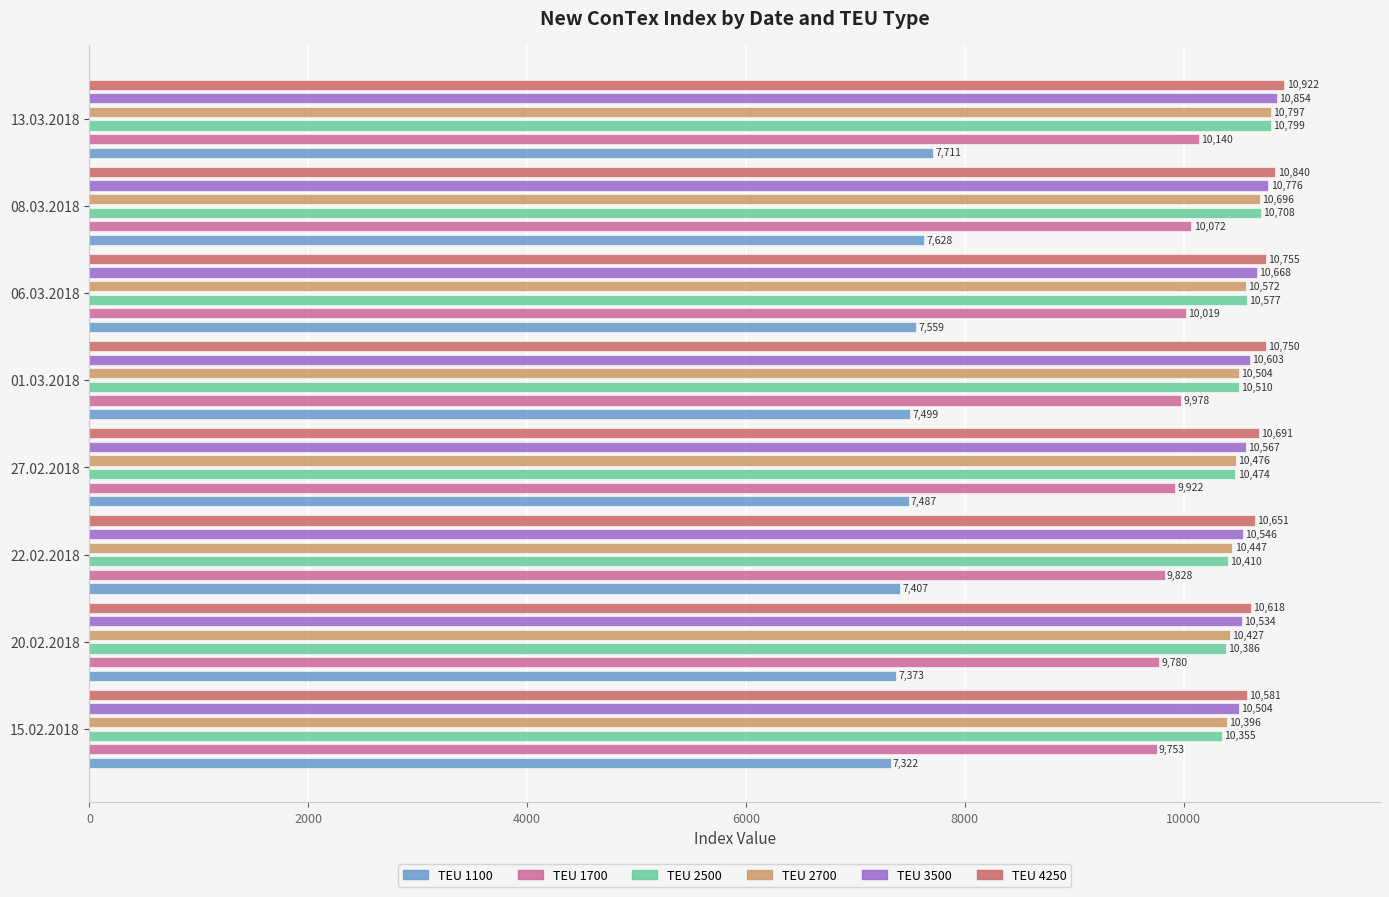

Which series has the largest range (max minus min)?

2500